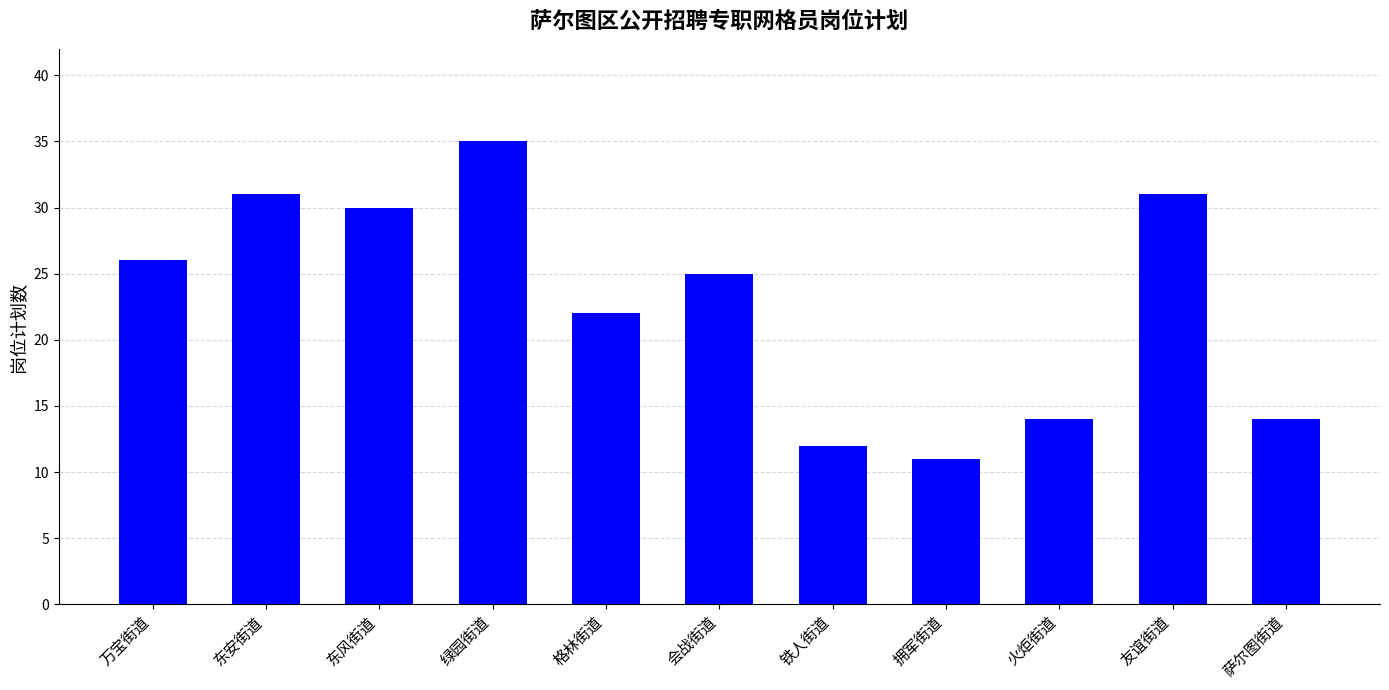

Reading left to right, transcribe all the data shown in this chart.

万宝街道=26	东安街道=31	东风街道=30	绿园街道=35	格林街道=22	会战街道=25	铁人街道=12	拥军街道=11	火炬街道=14	友谊街道=31	萨尔图街道=14